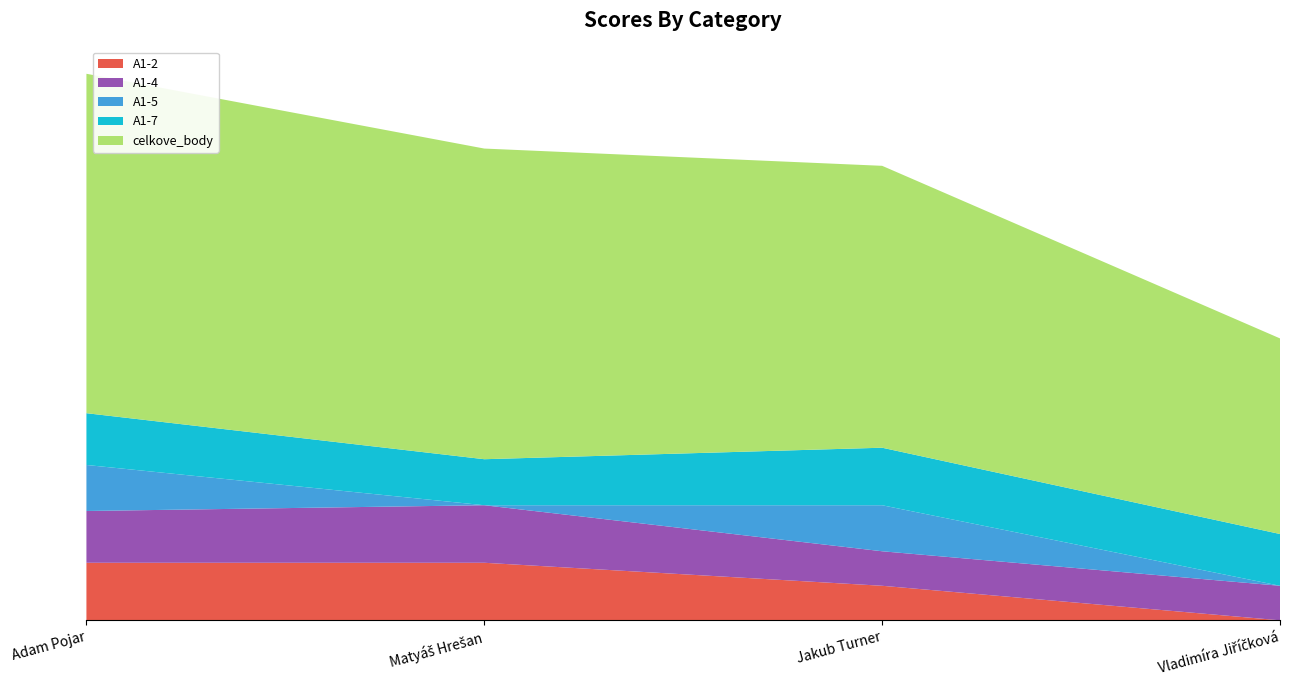

Reading left to right, list all the values displayed in this chart.

A1-2: 10	10	6	0
A1-4: 9	10	6	6
A1-5: 8	0	8	0
A1-7: 9	8	10	9
celkove_body: 59	54	49	34